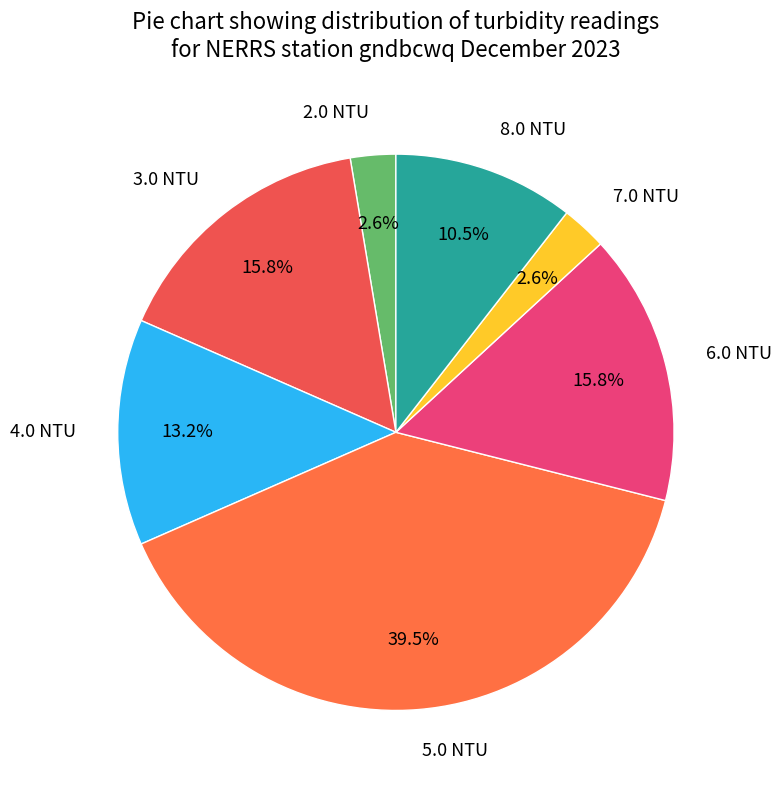

Which slice is the largest?

5.0 NTU